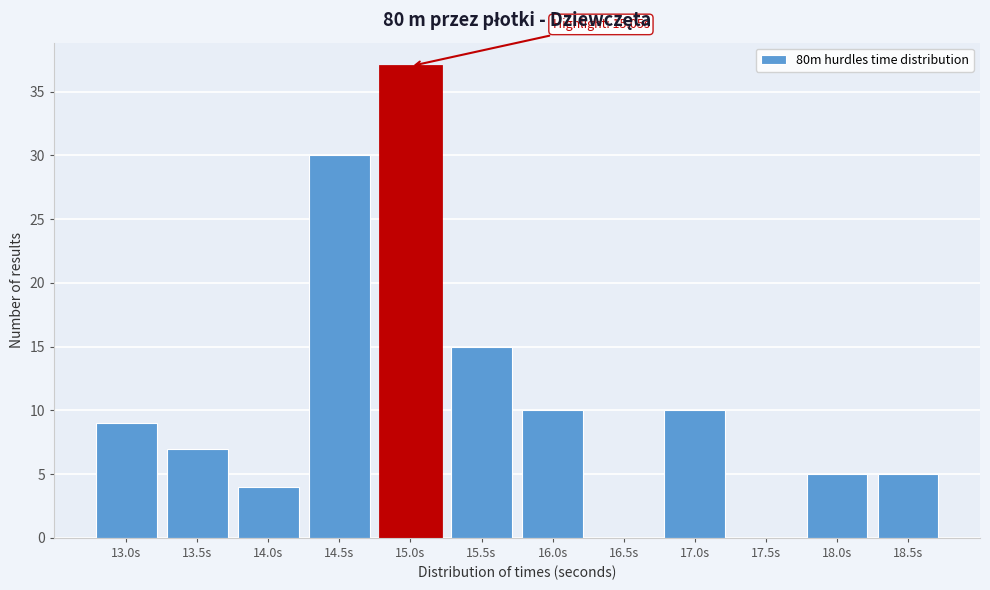

Reading right to left, transcribe all the data shown in this chart.

18.5s=5	18.0s=5	17.5s=0	17.0s=10	16.5s=0	16.0s=10	15.5s=15	15.0s=37	14.5s=30	14.0s=4	13.5s=7	13.0s=9